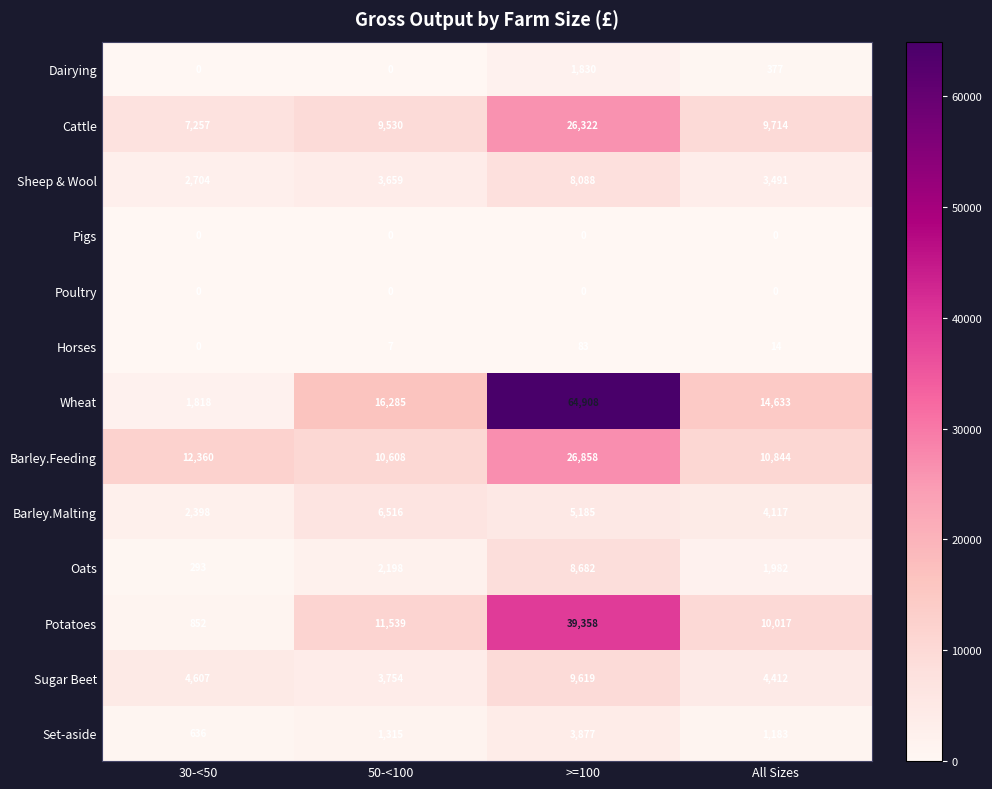

What is the spread (max minus min) of values at All Sizes?

14633